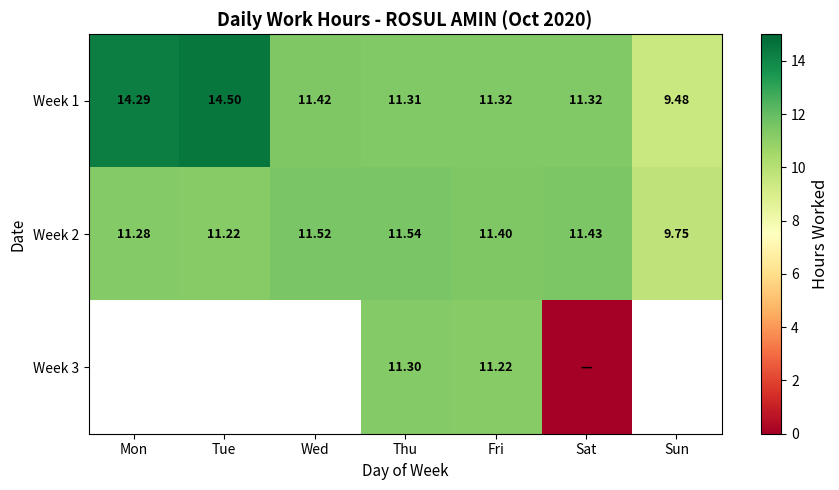

What is the average value of the Week 2 series?

11.2